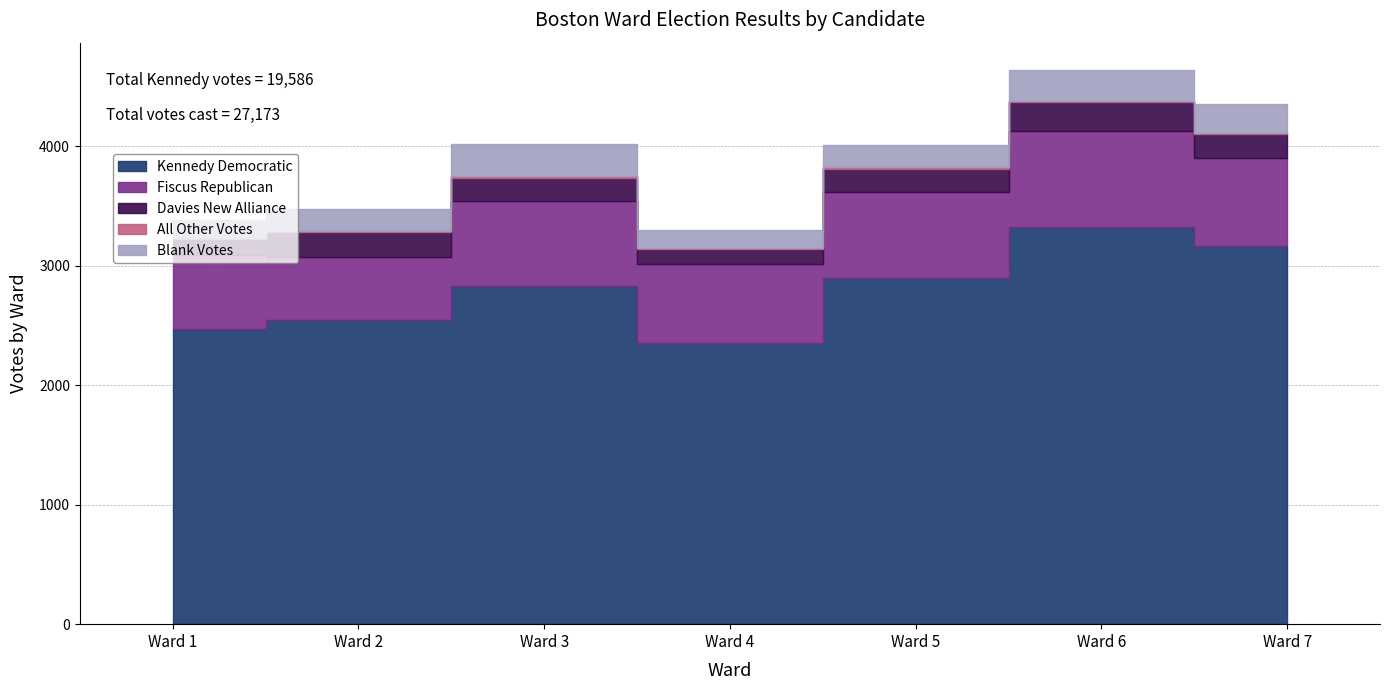

True or false: Fiscus Republican has a value of 848 at Ward 2.

False